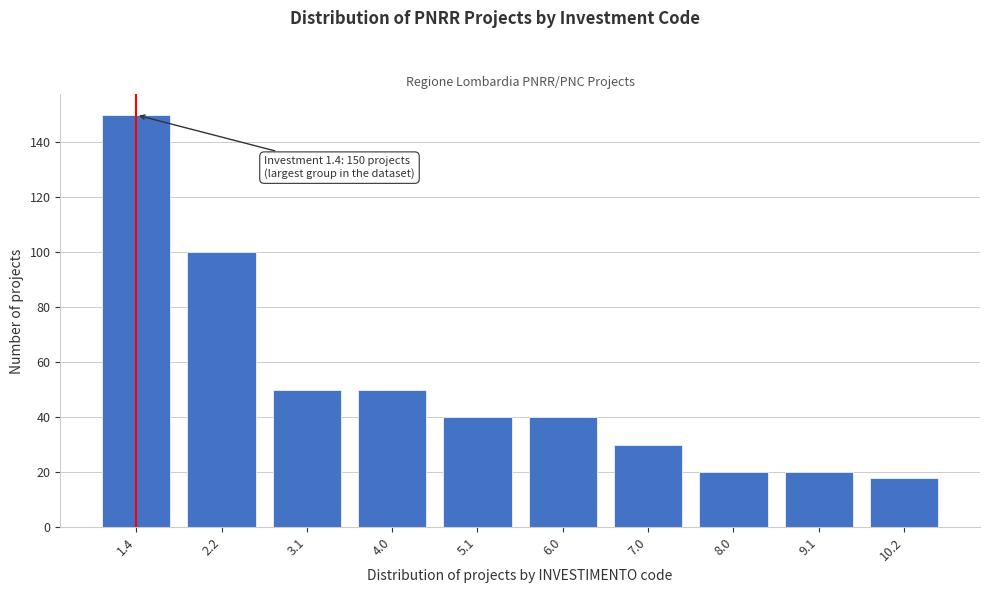

Reading left to right, list all the values displayed in this chart.

150	100	50	50	40	40	30	20	20	18